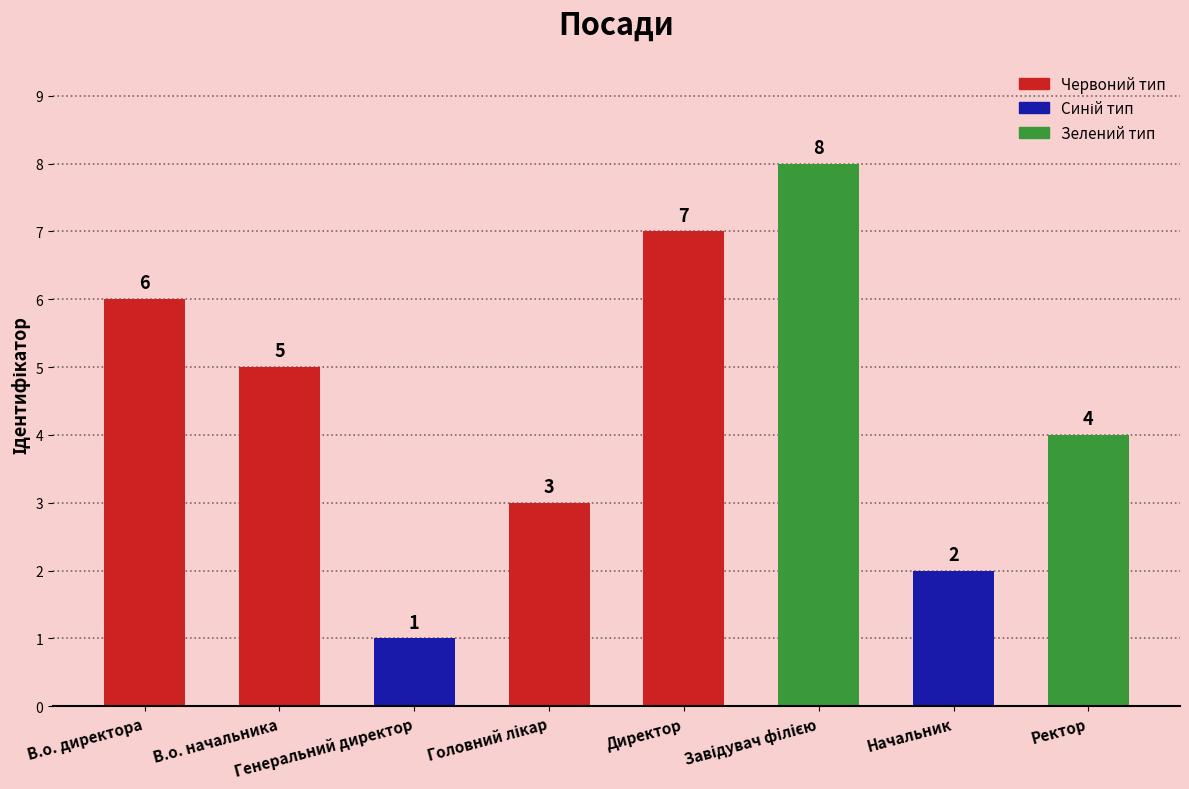

How many data points are less than 5?

4